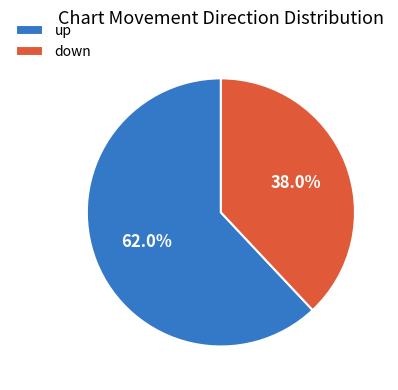

What percentage is the down slice, to the nearest percent?

38%